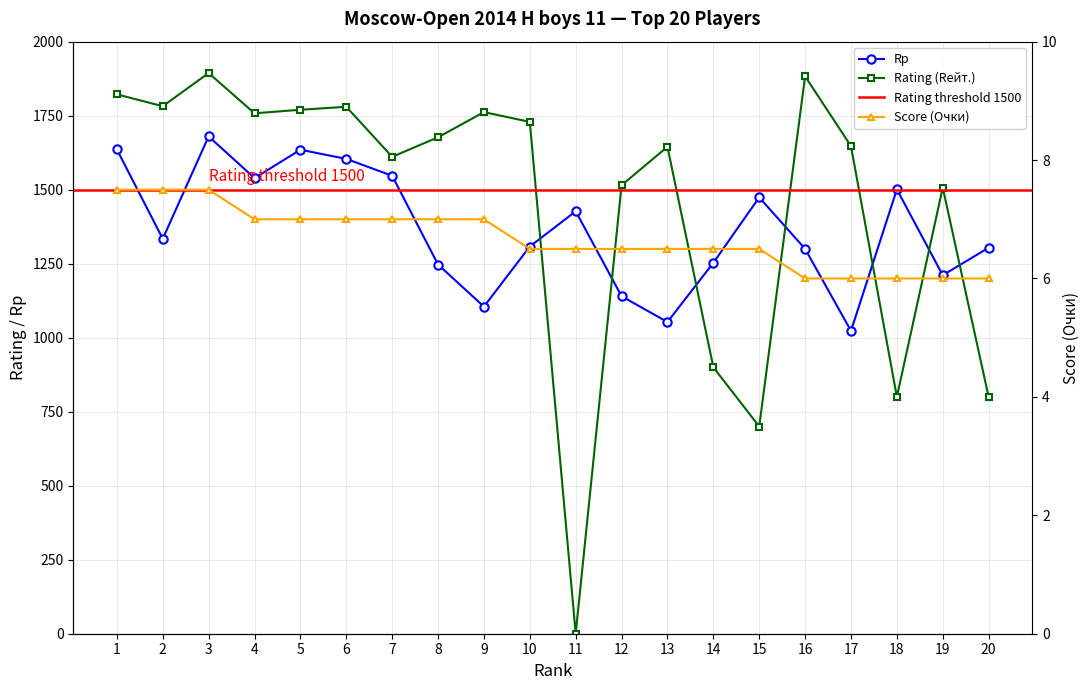

What is the maximum value for Rp?

1680.0